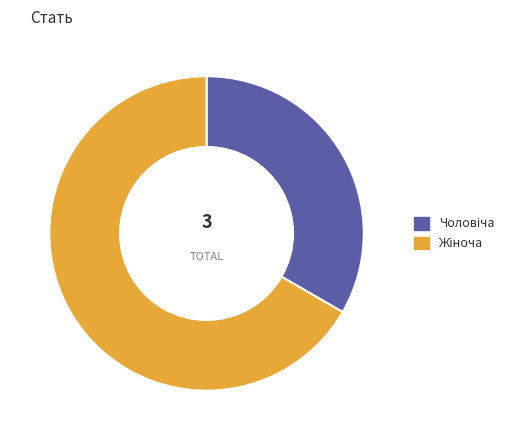

Is there a majority slice in this chart?

Yes